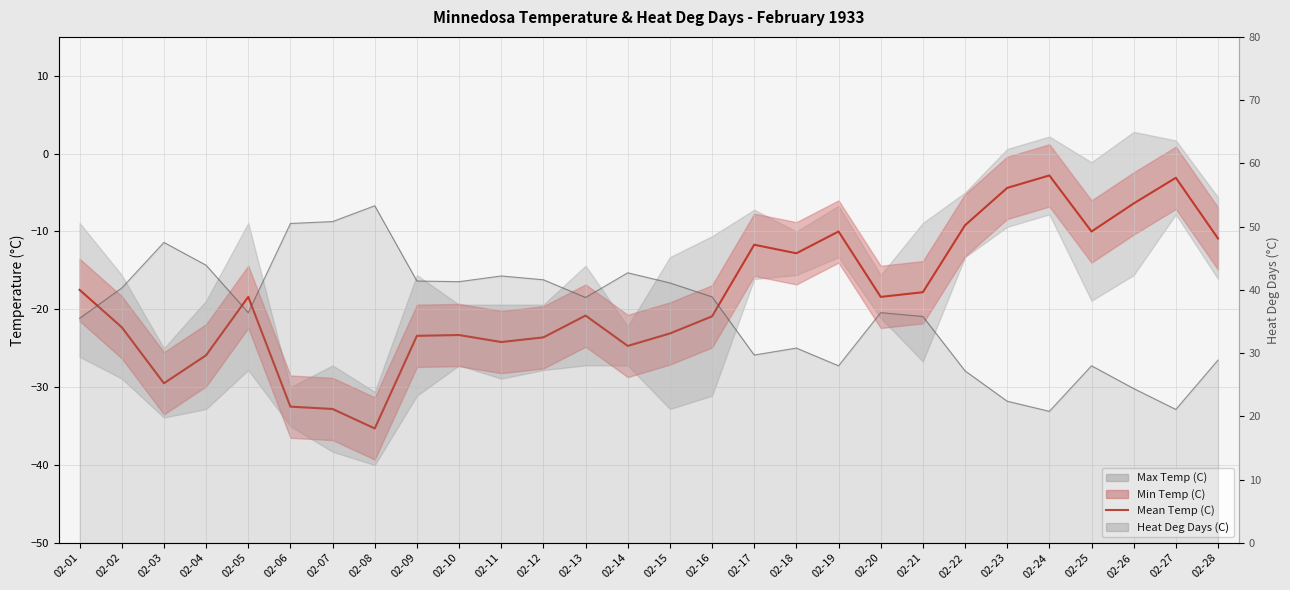

Is it true that Mean Temp (C) equals -7.9 at 02-13?

False